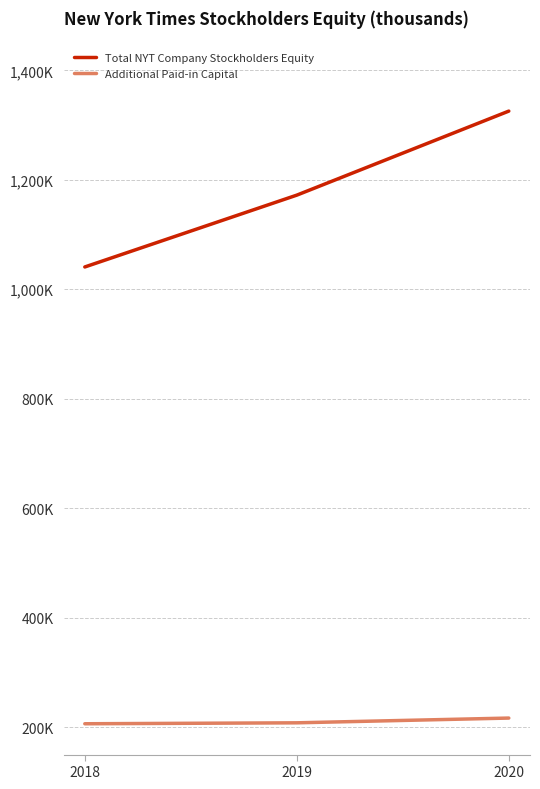

At 2019, list the series in order from smallest to largest.

Additional Paid-in Capital, Total NYT Company Stockholders Equity